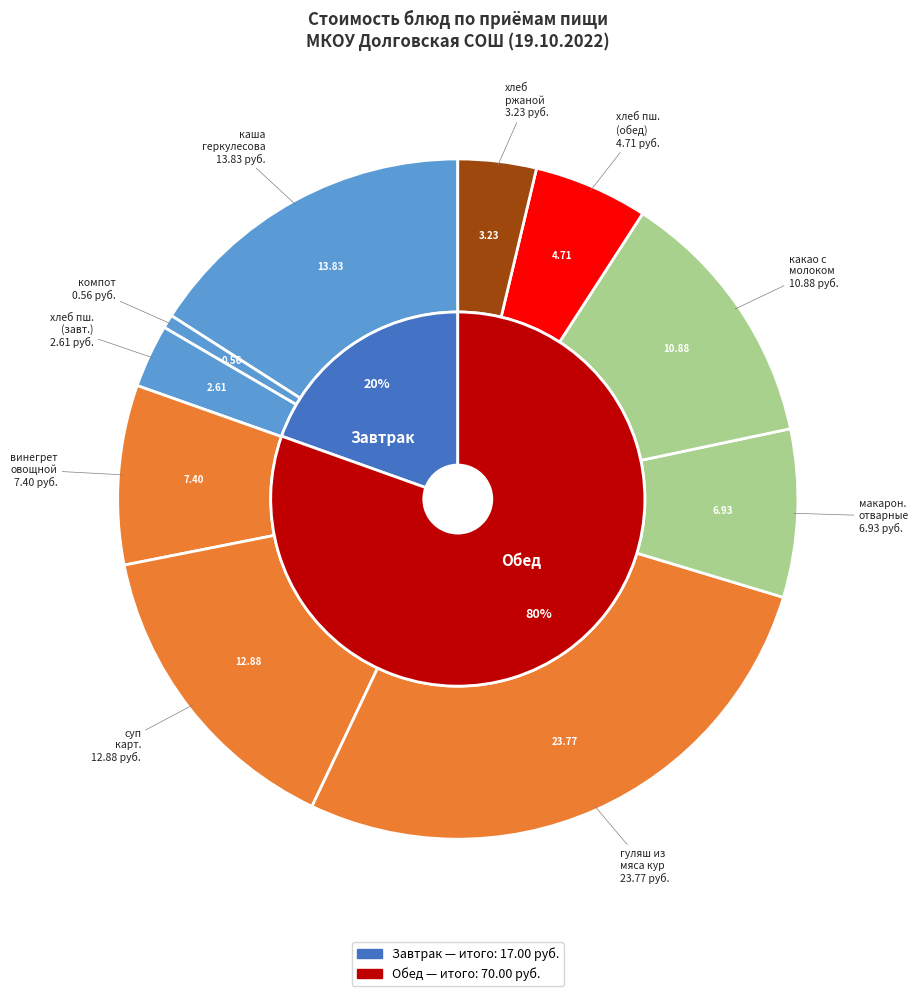

What is the change in value from винегрет овощной to хлеб пшеничный (обед)?

-2.7